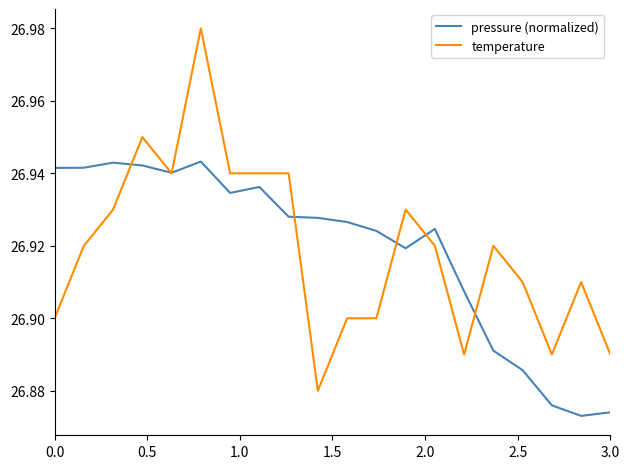

Which series has the largest range (max minus min)?

temperature